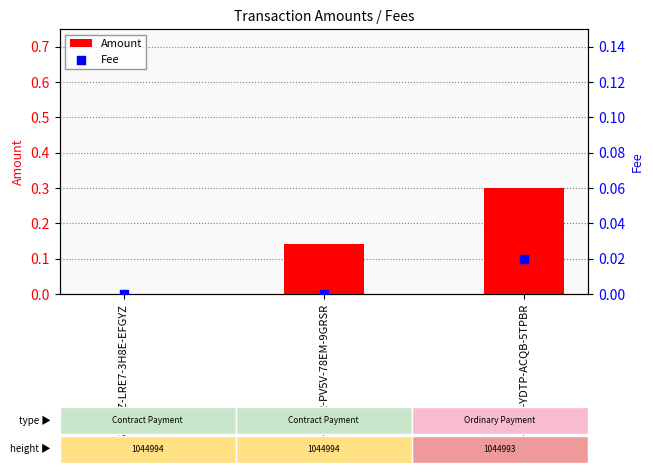

What is the total value across all series at S-Q74R-PV5V-78EM-9GRSR?

0.1